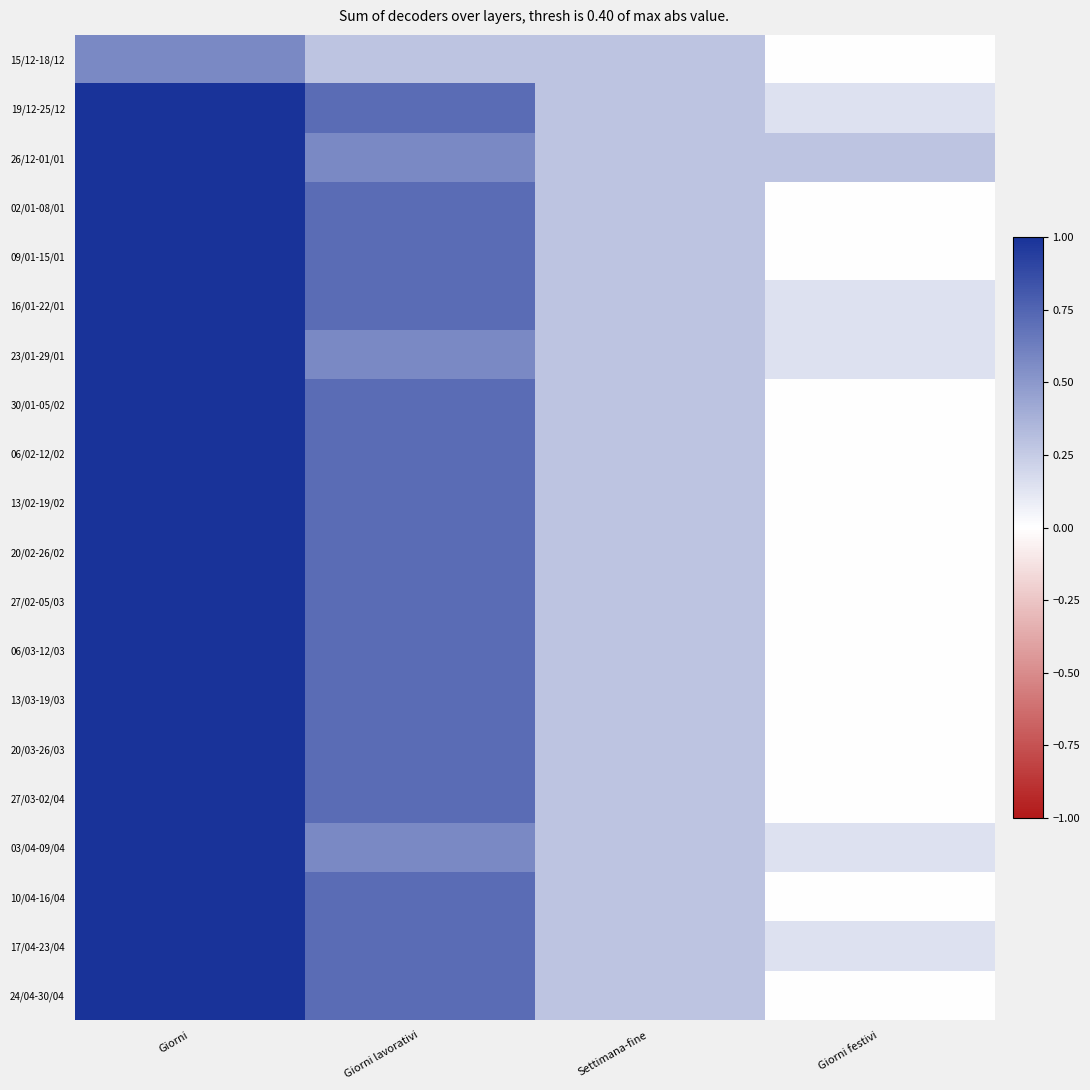

What is the maximum value shown in the chart?

1.0